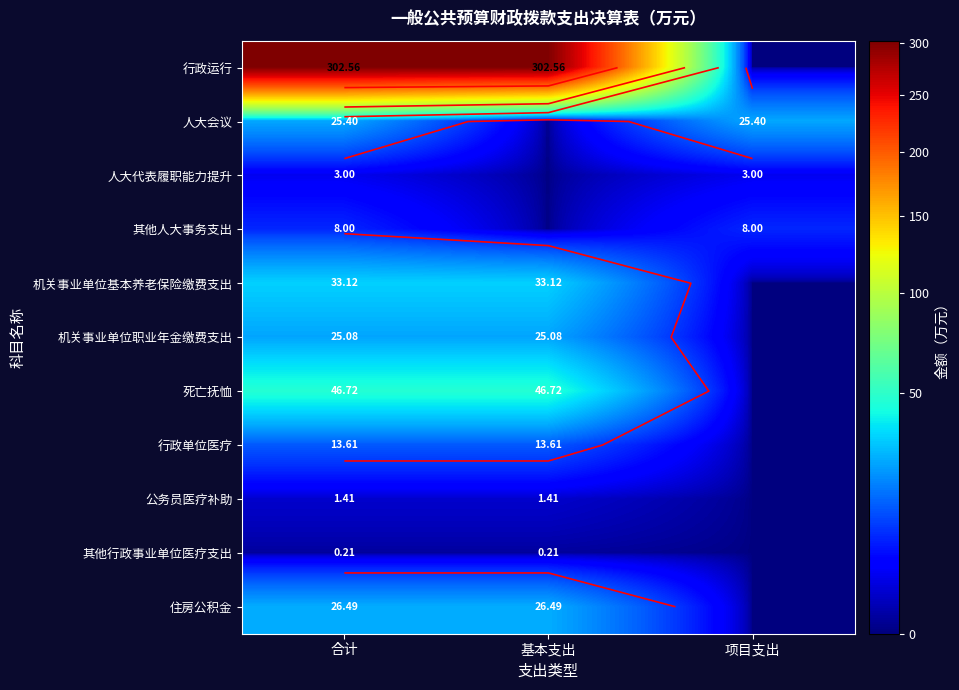

Which has a higher value, 项目支出 or 基本支出?

基本支出